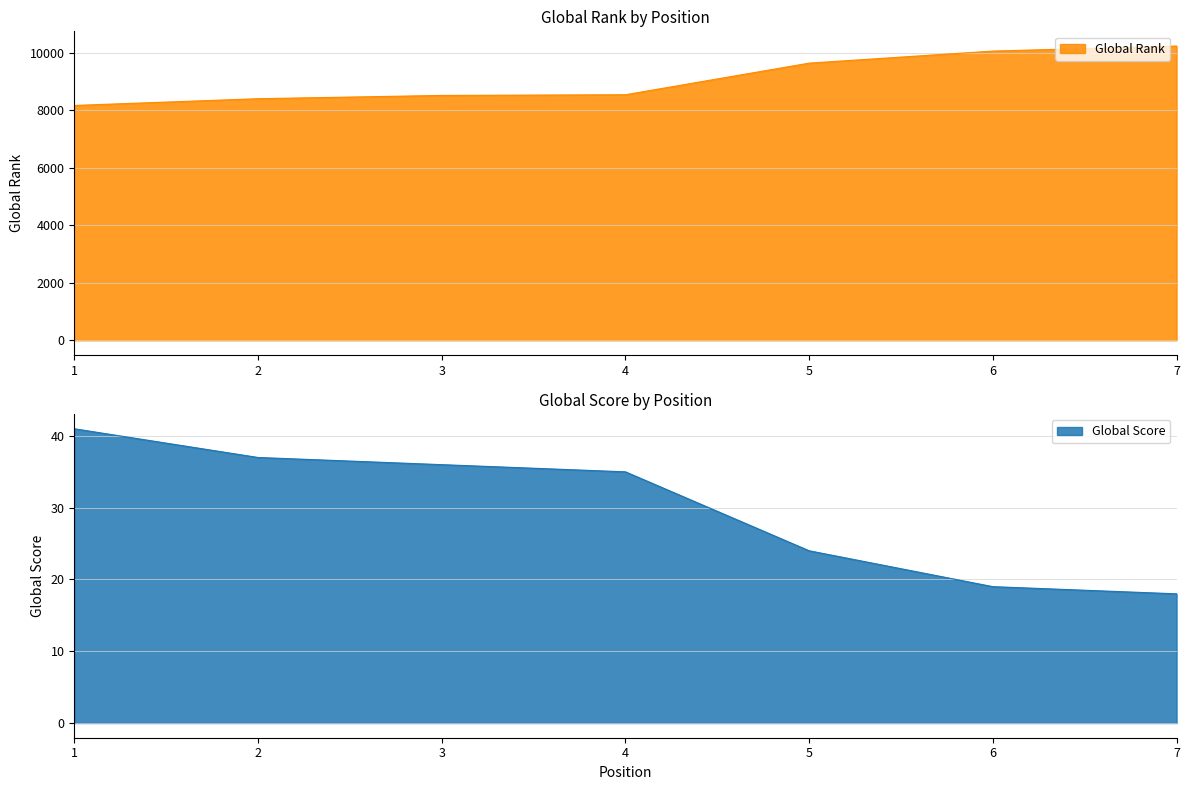

List the labels in order of Global Score value, largest first.

1, 2, 3, 4, 5, 6, 7